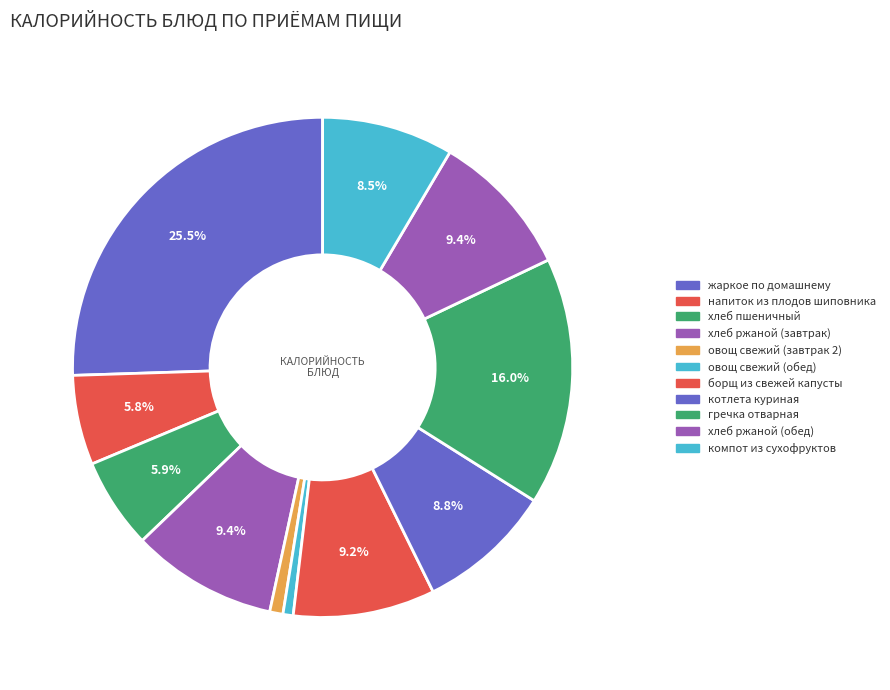

Rank the categories by value from highest to lowest.

жаркое по домашнему, гречка отварная, хлеб ржаной (завтрак), хлеб ржаной (обед), борщ из свежей капусты, котлета куриная, компот из сухофруктов, хлеб пшеничный, напиток из плодов шиповника, овощ свежий (завтрак 2), овощ свежий (обед)